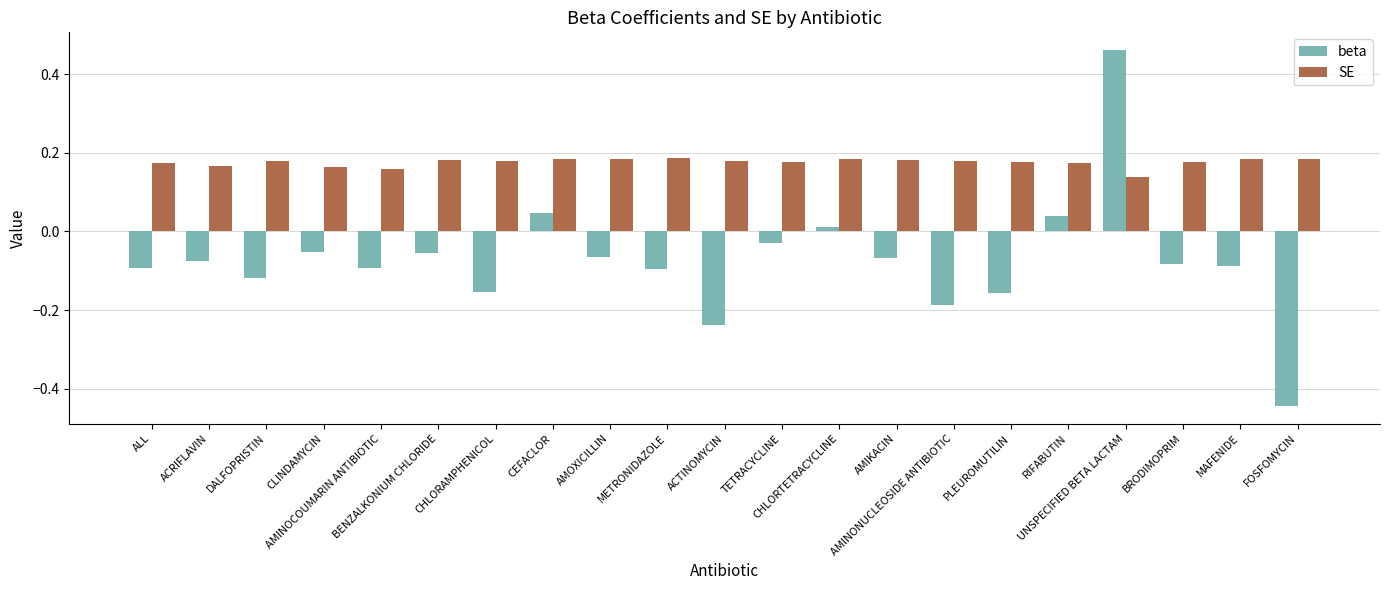

Which series has the widest spread of values?

beta